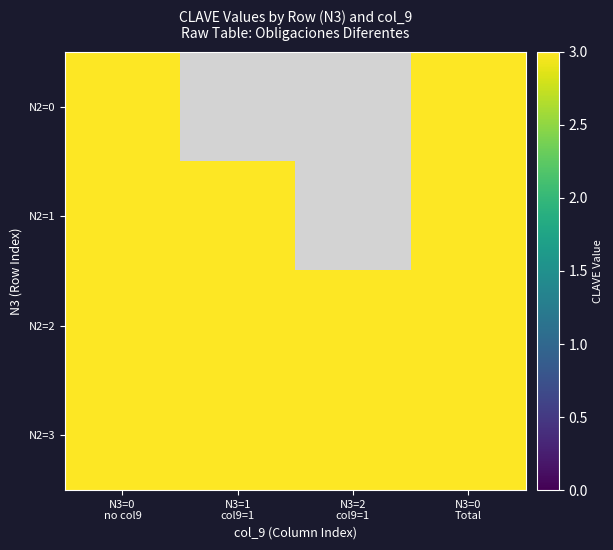

At which category is the sum across all series the highest?

N3=0
no col9